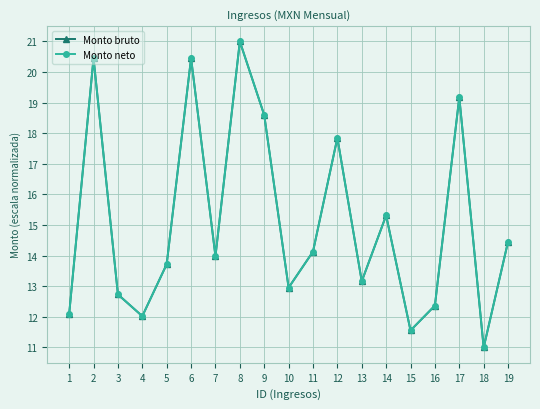

Is the value of Monto neto at 16 greater than the value of Monto bruto at 4?

Yes